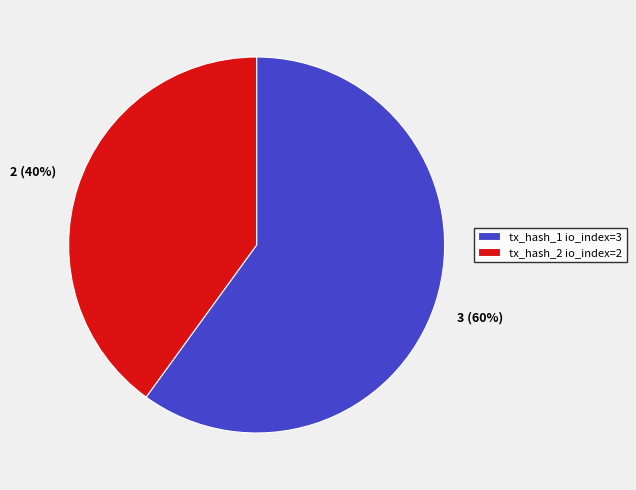

Which slice represents more than half of the pie?

tx_hash_1 io_index=3